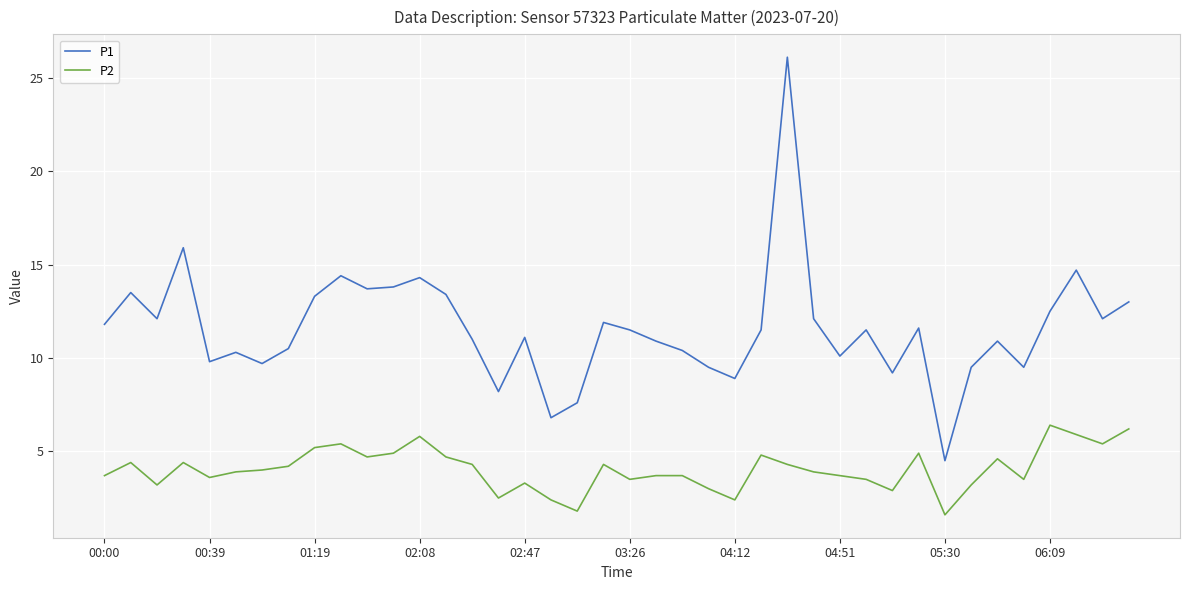

What is the sum of all P2 values?

161.8